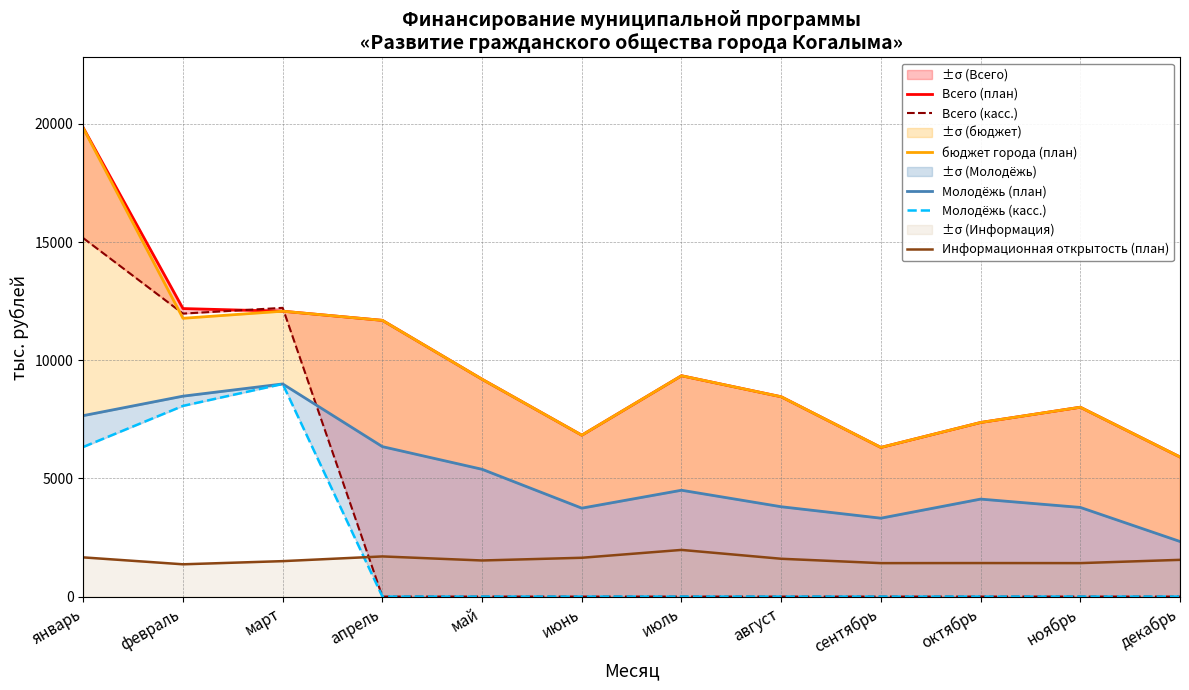

At how many categories does at least one series exceed 6096?

11